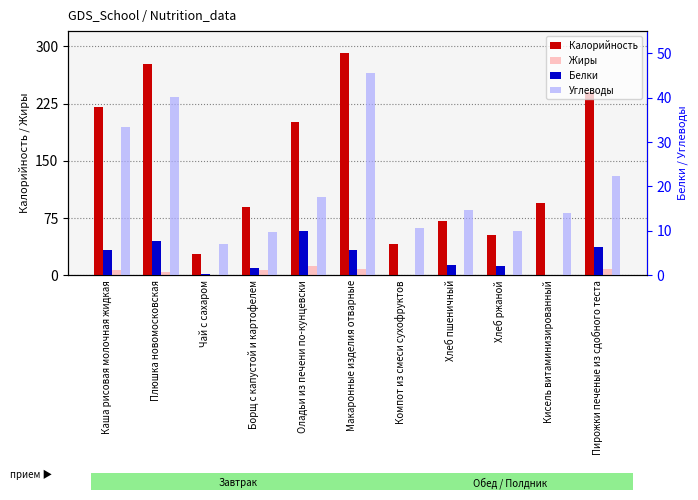

What are all the series names shown in the legend?

Калорийность, Жиры, Белки, Углеводы